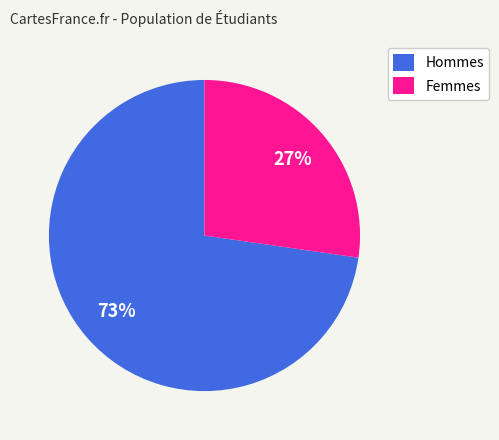

Which has a higher value, Hommes or Femmes?

Hommes